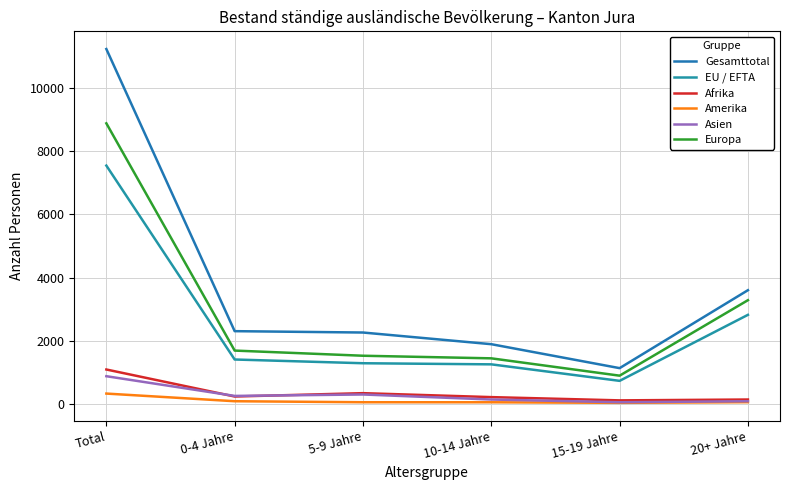

What are all the series names shown in the legend?

Gesamttotal, EU / EFTA, Afrika, Amerika, Asien, Europa